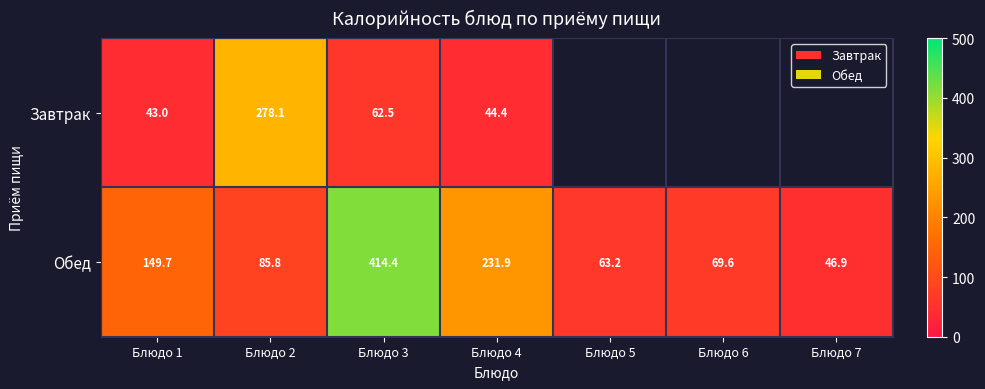

True or false: Обед has a value of 414.4 at Блюдо 3.

True